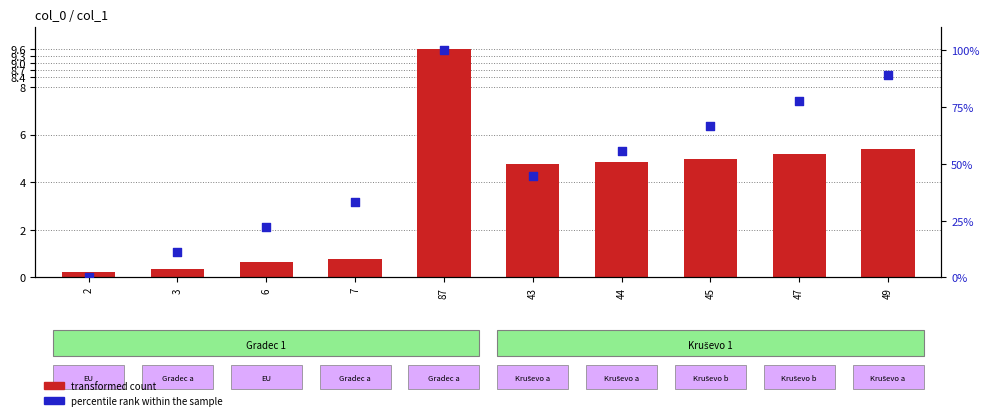

What are all the series names shown in the legend?

transformed count, percentile rank within the sample